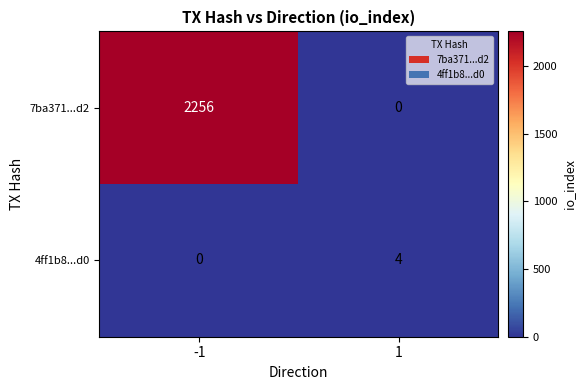

List the series in order of their peak value, lowest first.

4ff1b8...d0, 7ba371...d2